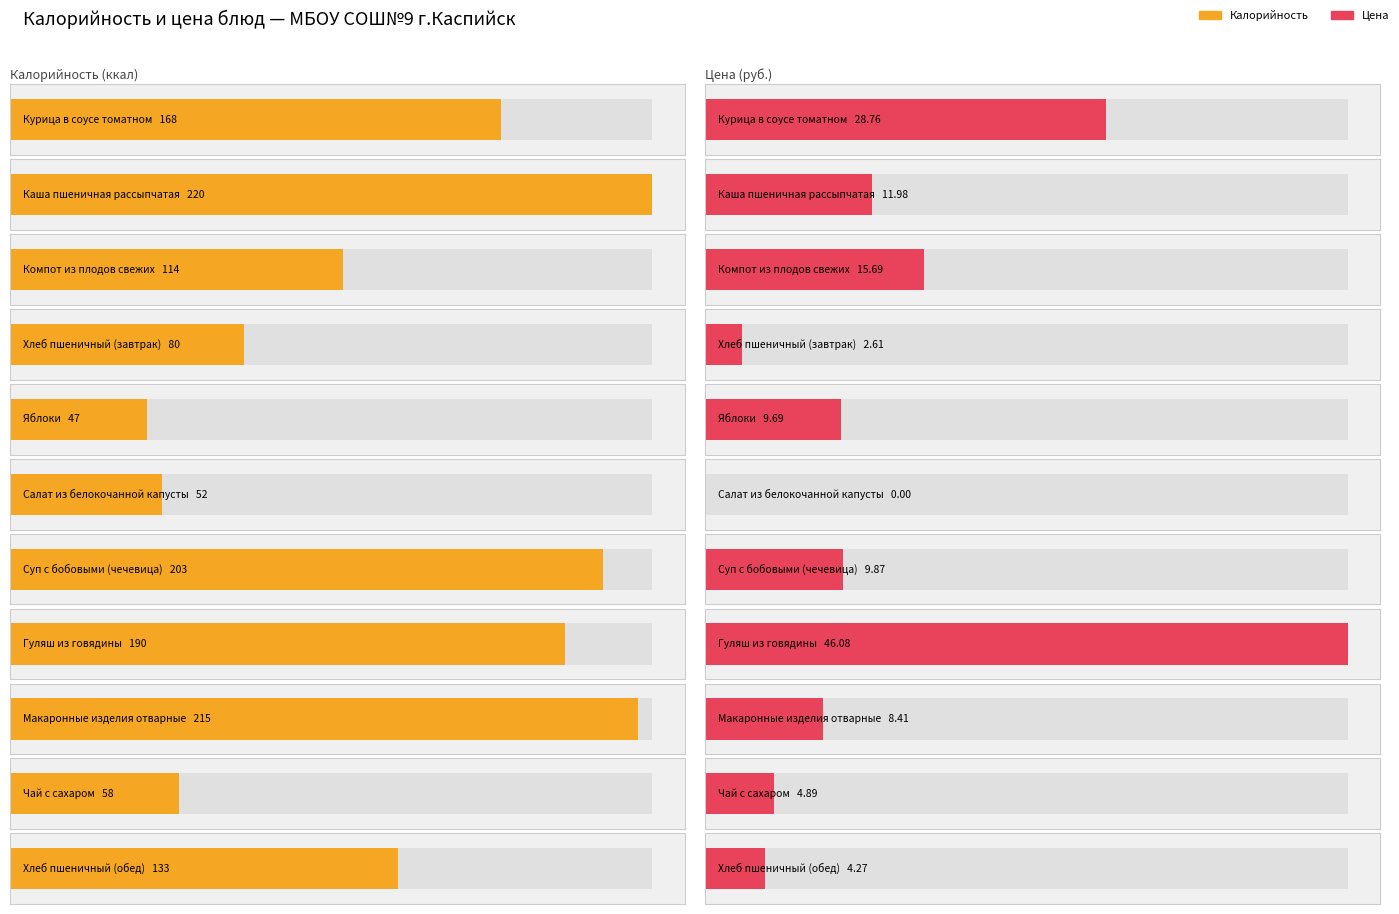

How many bars are there in each group?

2